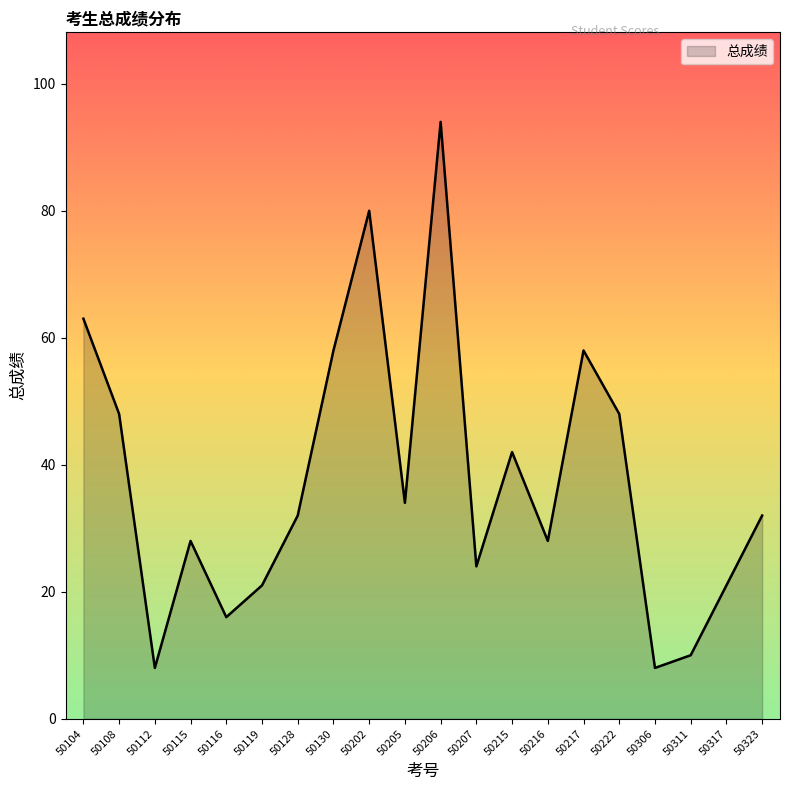

What is the smallest value displayed?

8